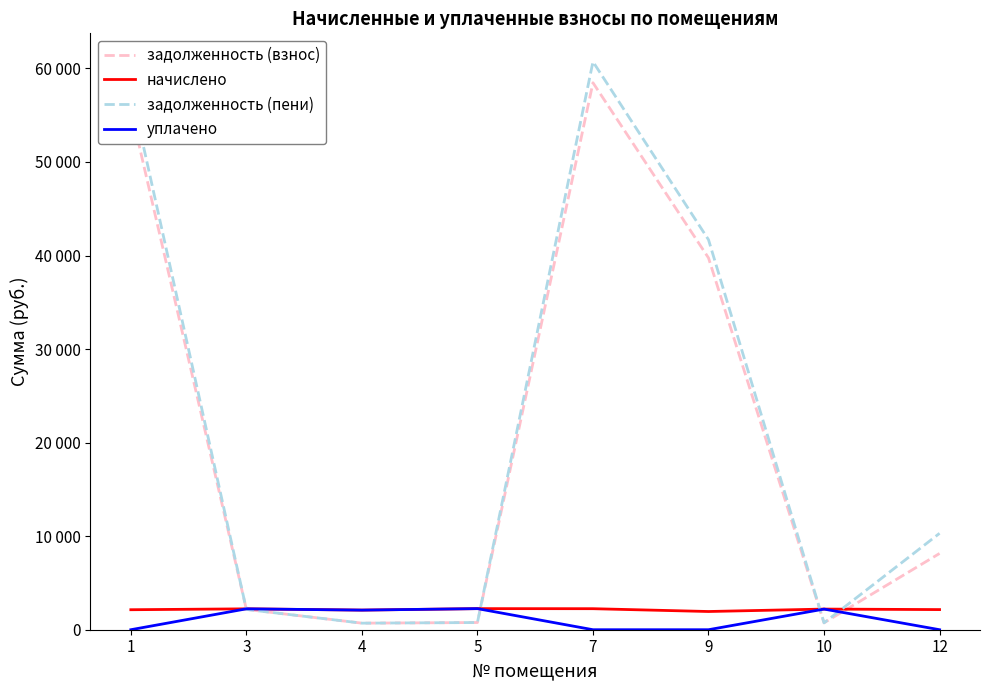

Is the value of уплачено at 5 greater than the value of задолженность (взнос) at 7?

No